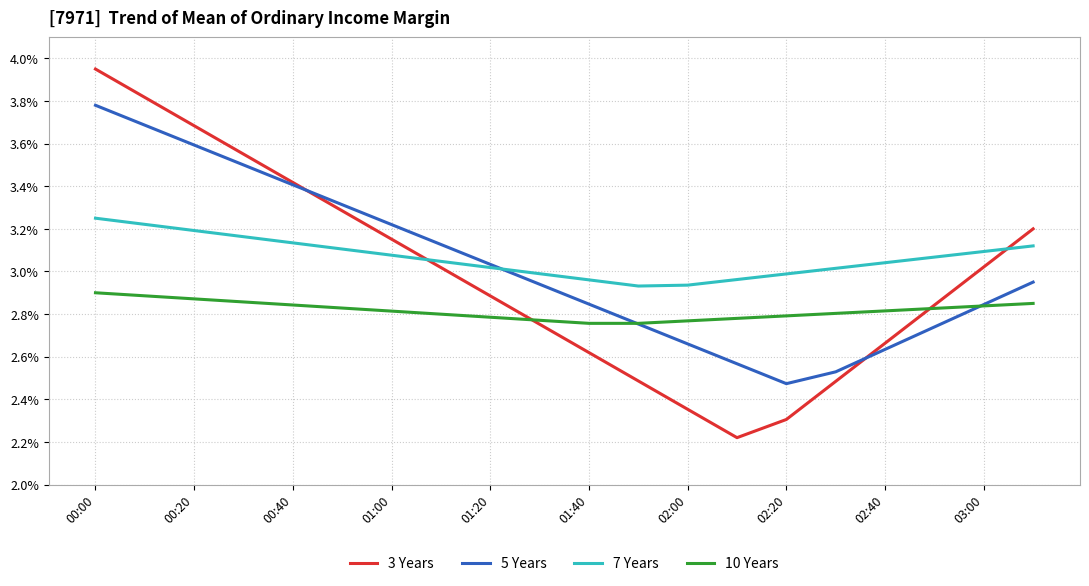

True or false: 7 Years and 10 Years cross at least once.

False